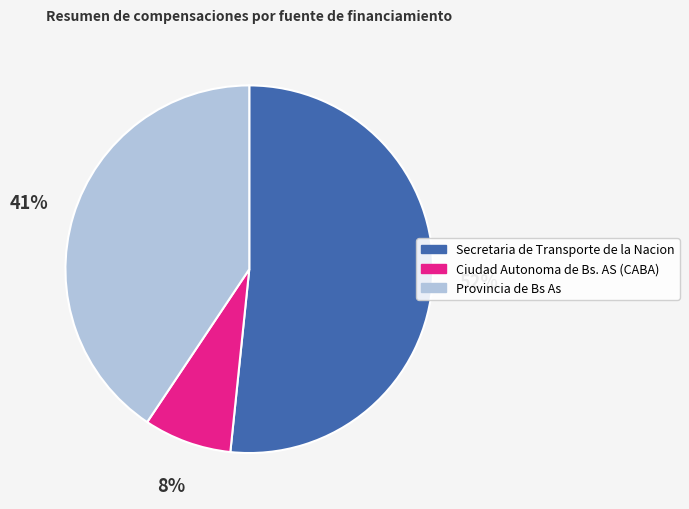

To the nearest percent, what portion does Ciudad Autonoma de Bs. AS (CABA) represent?

8%